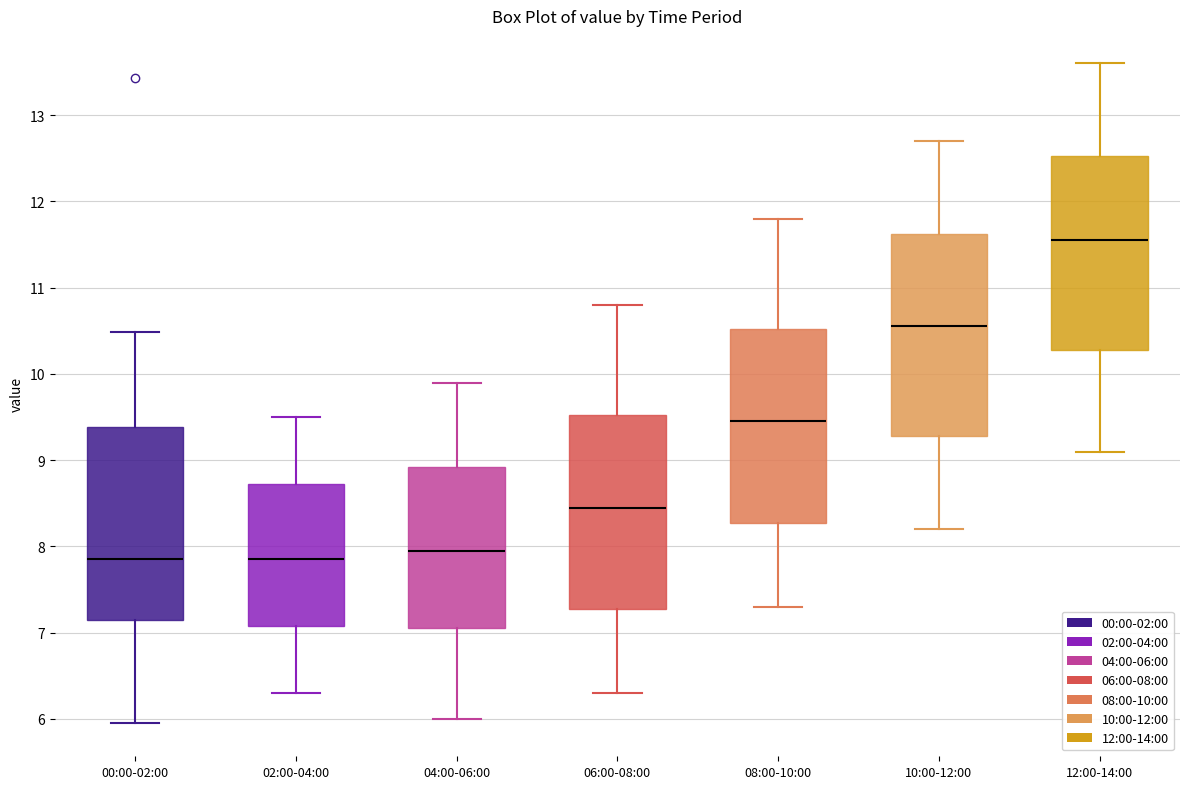

Reading left to right, transcribe this box plot: for each box, give where its median line is, the range the box spans, and where its two whiskers end, as read against the y-axis. The values are not printed on the chart, so give them approximately, as read against the axis.

00:00-02:00: median 7.9, box 7.1 to 9.4, whiskers 6.0 to 10.5
02:00-04:00: median 7.9, box 7.1 to 8.7, whiskers 6.3 to 9.5
04:00-06:00: median 8.0, box 7.1 to 8.9, whiskers 6.0 to 9.9
06:00-08:00: median 8.5, box 7.3 to 9.5, whiskers 6.3 to 10.8
08:00-10:00: median 9.5, box 8.3 to 10.5, whiskers 7.3 to 11.8
10:00-12:00: median 10.6, box 9.3 to 11.6, whiskers 8.2 to 12.7
12:00-14:00: median 11.6, box 10.3 to 12.5, whiskers 9.1 to 13.6